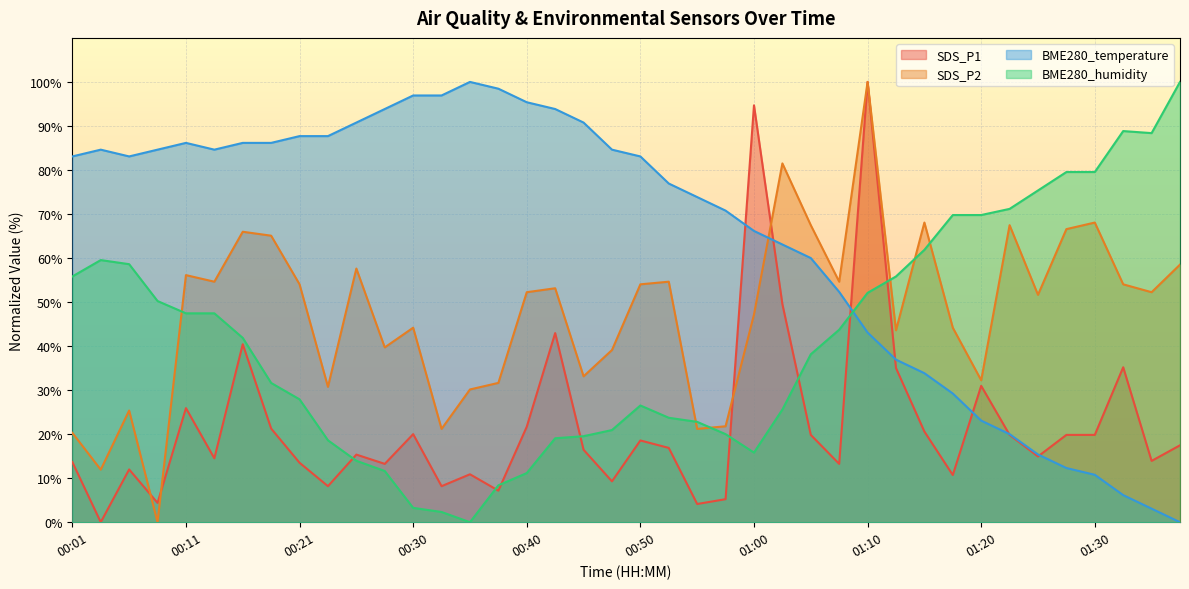

The value of SDS_P1 at 00:18 is 21.3. True or false?

True